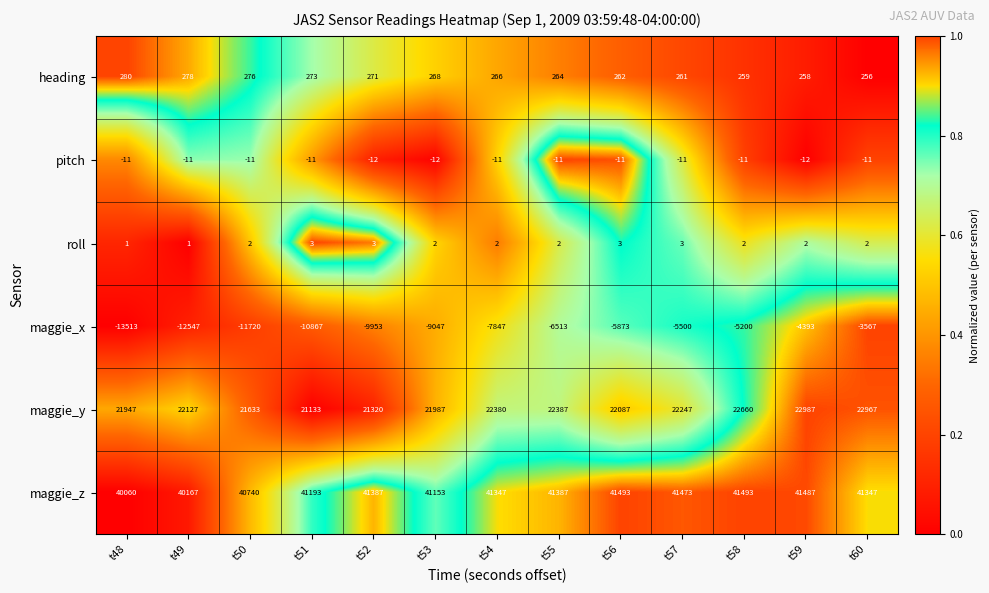

What is the total value across all series at t50?

50920